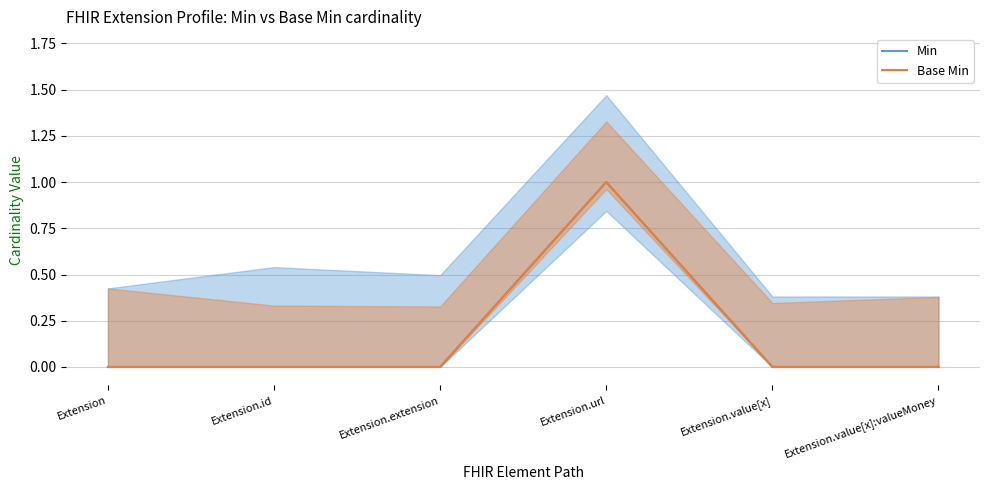

What position from the right is Extension.url?

3